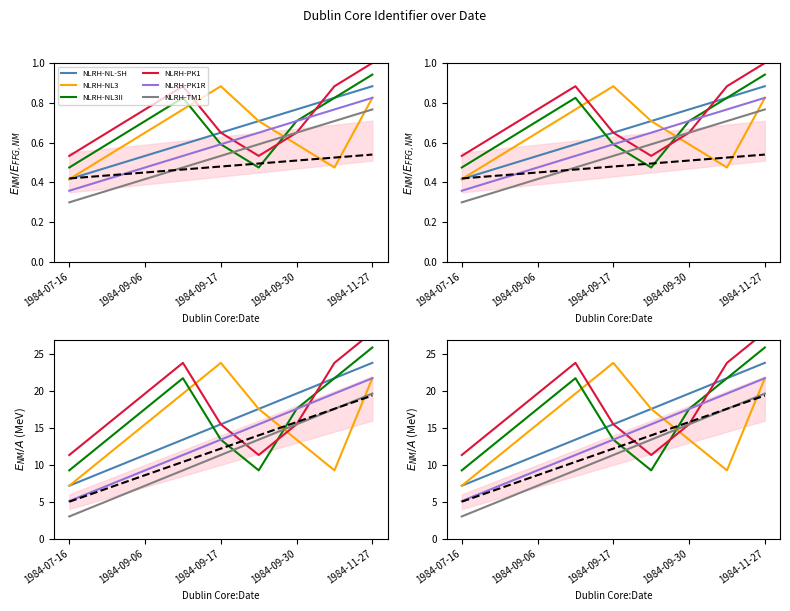

True or false: NLRH-PK1 and NLRH-NL3 cross at least once.

True